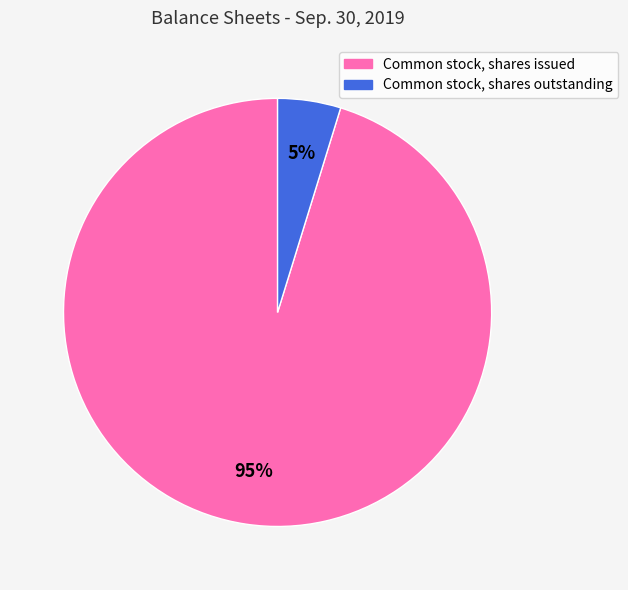

How many segments does this pie chart have?

2